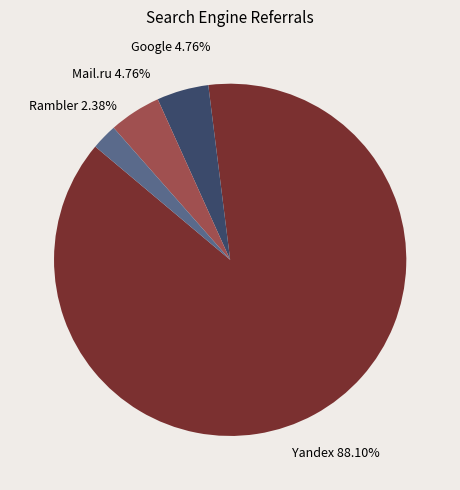

Combined, do Google and Yandex account for over 50%?

Yes